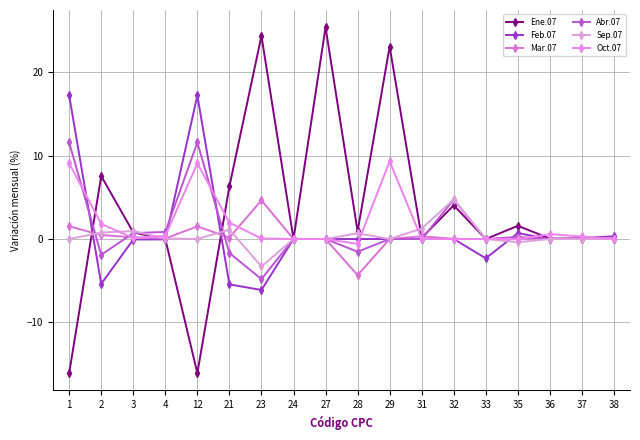

List the series in order of their peak value, highest first.

Ene.07, Feb.07, Abr.07, Oct.07, Sep.07, Mar.07